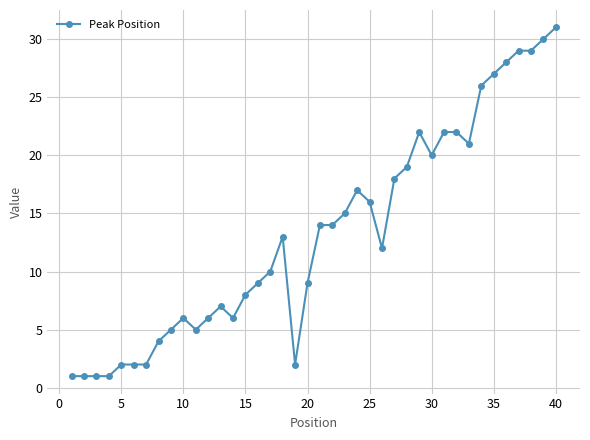

True or false: the data has more than 0 interior local peaks.

True